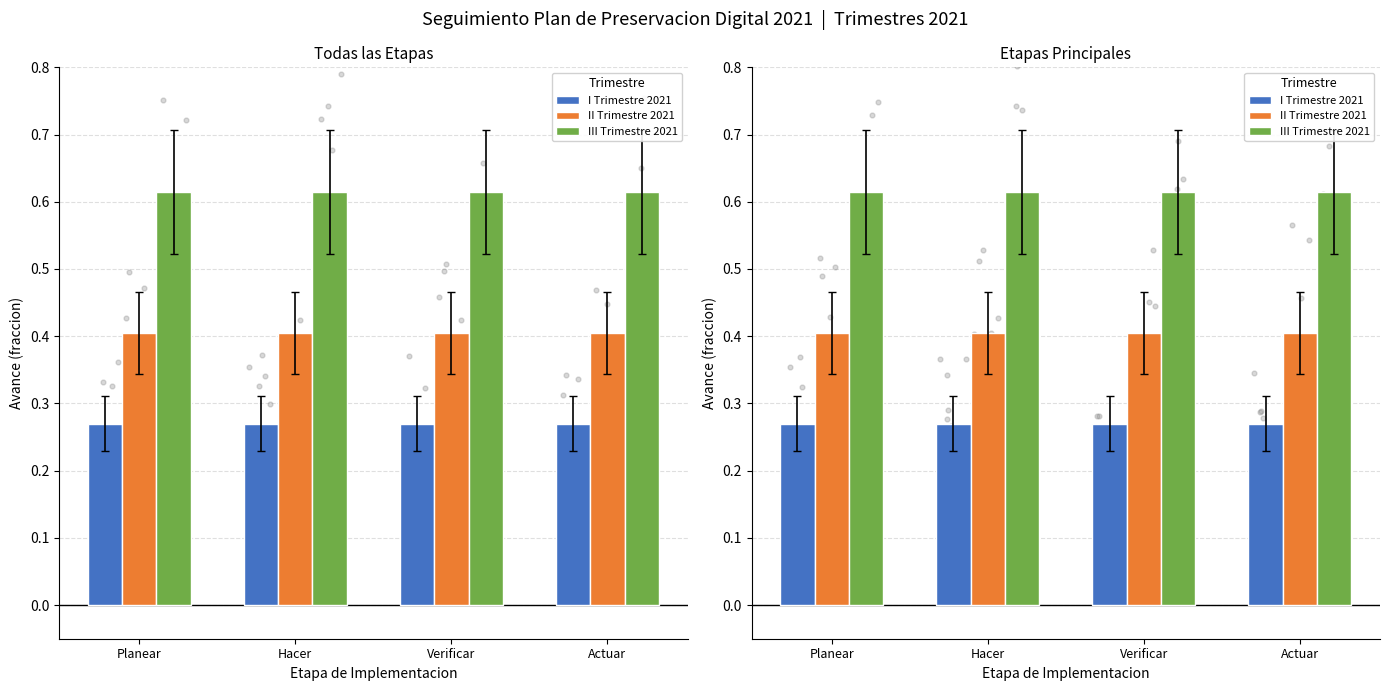

Which series has the largest total across all categories?

III Trimestre 2021